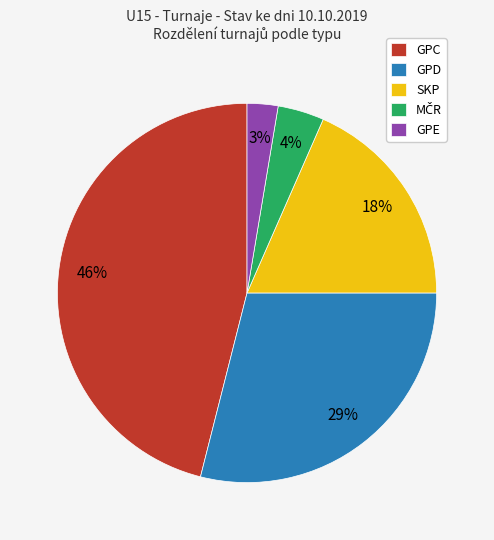

Count the number of slices in the pie.

5